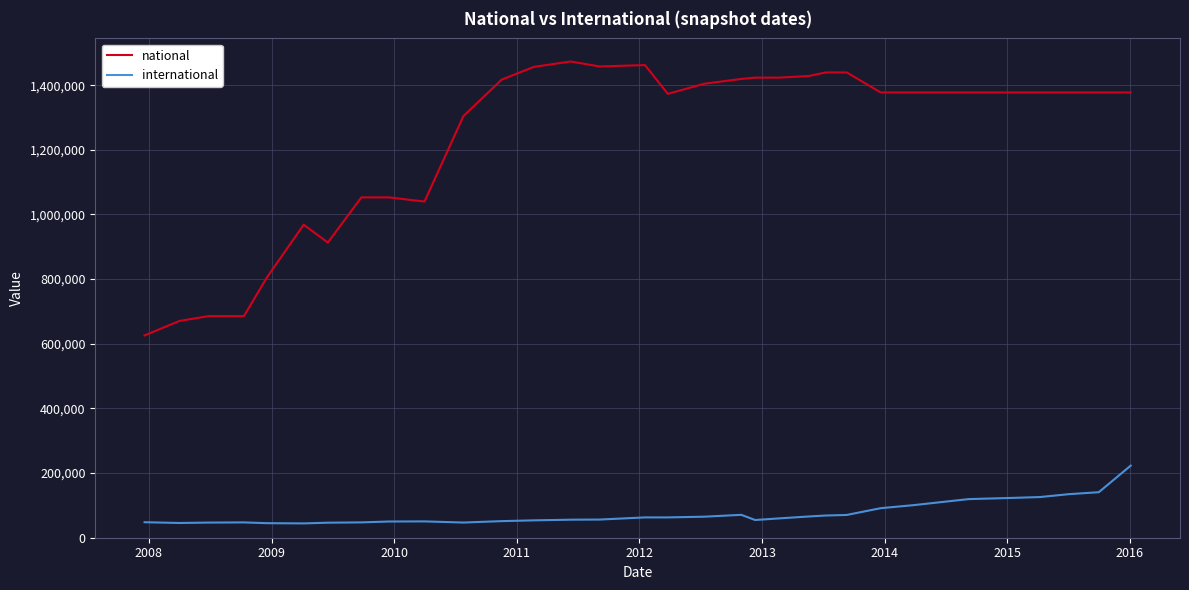

What is the average value of the international series?

74244